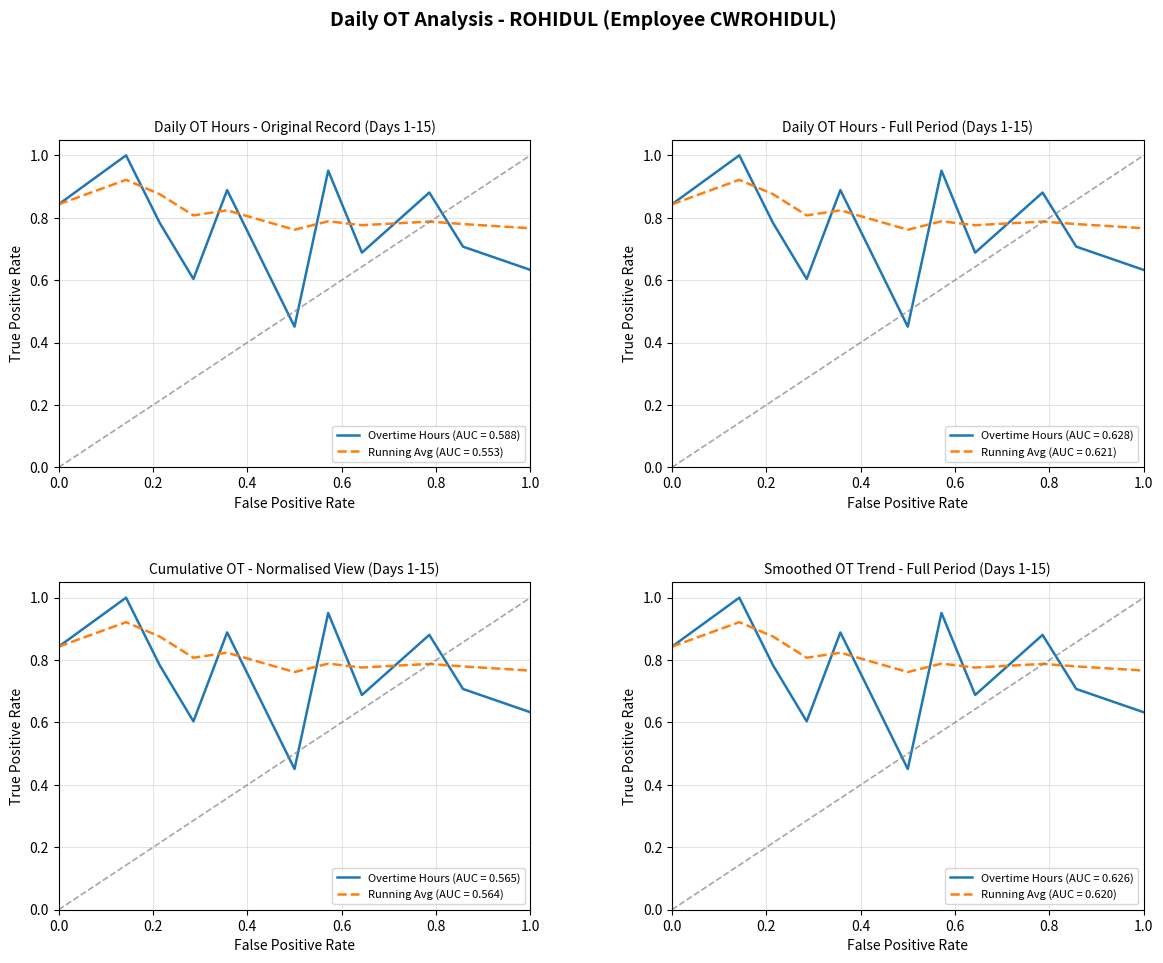

Reading left to right, what are all the values shown in this chart?

0.8	1.0	0.8	0.6	0.9	0.5	1.0	0.7	0.9	0.7	0.6